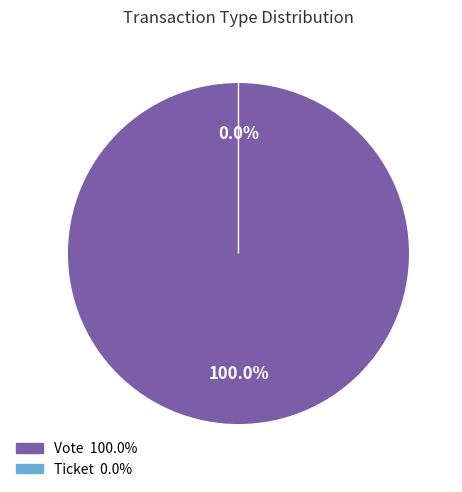

Is the sum of Vote and Ticket greater than half?

Yes